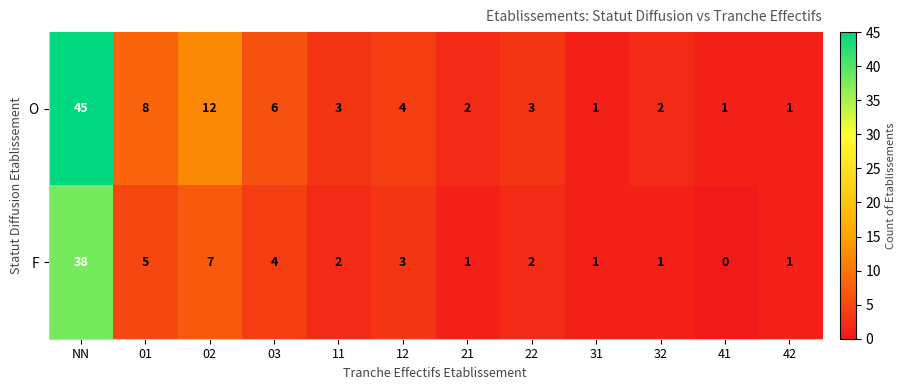

At which category is the sum across all series the highest?

NN